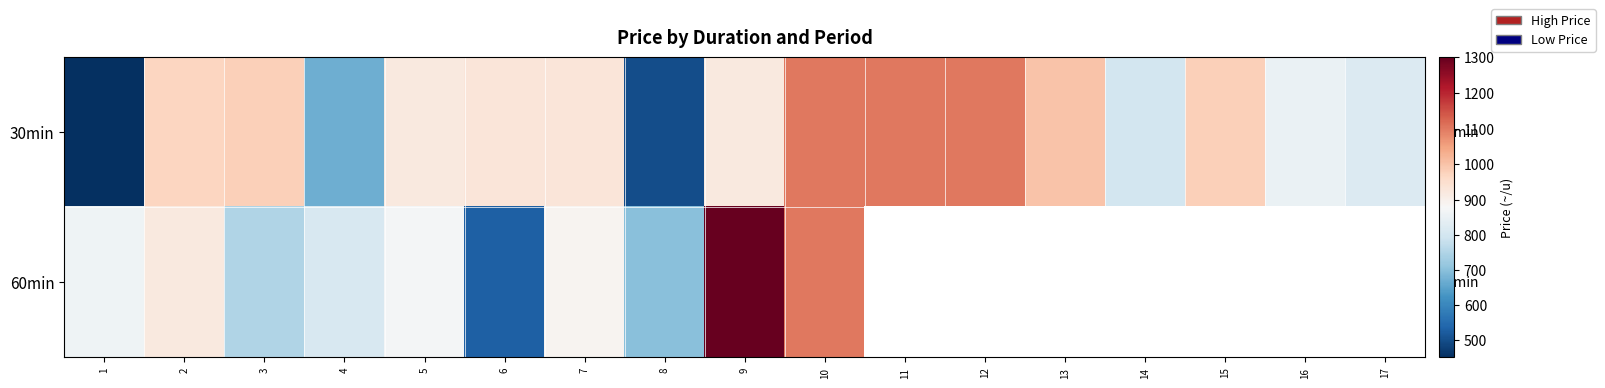

Which label corresponds to the smallest value in the chart?

1